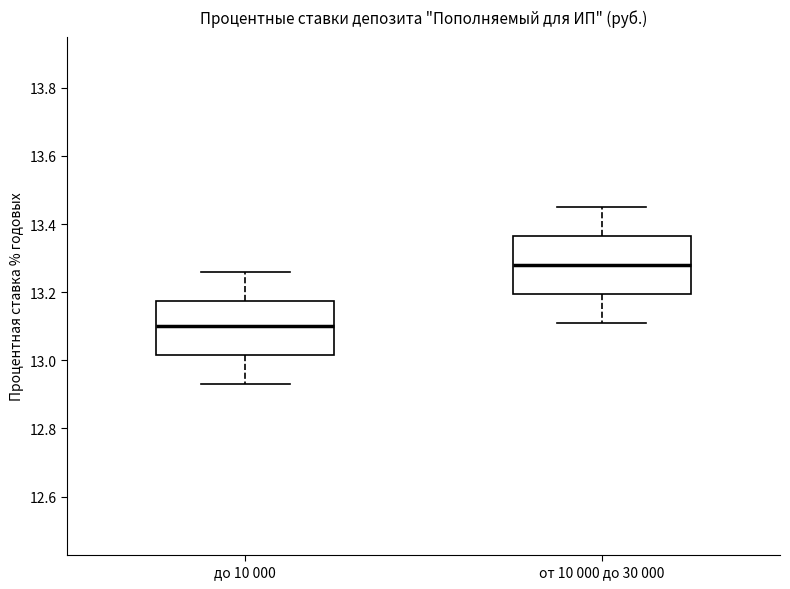

Reading left to right, read every box against the y-axis: the position of its median line, the range the box covers, and the ends of its whiskers. The values are not printed on the chart, so give them approximately, as read against the axis.

до 10 000: median 13.10, box 13.02 to 13.18, whiskers 12.94 to 13.26
от 10 000 до 30 000: median 13.28, box 13.20 to 13.36, whiskers 13.12 to 13.46